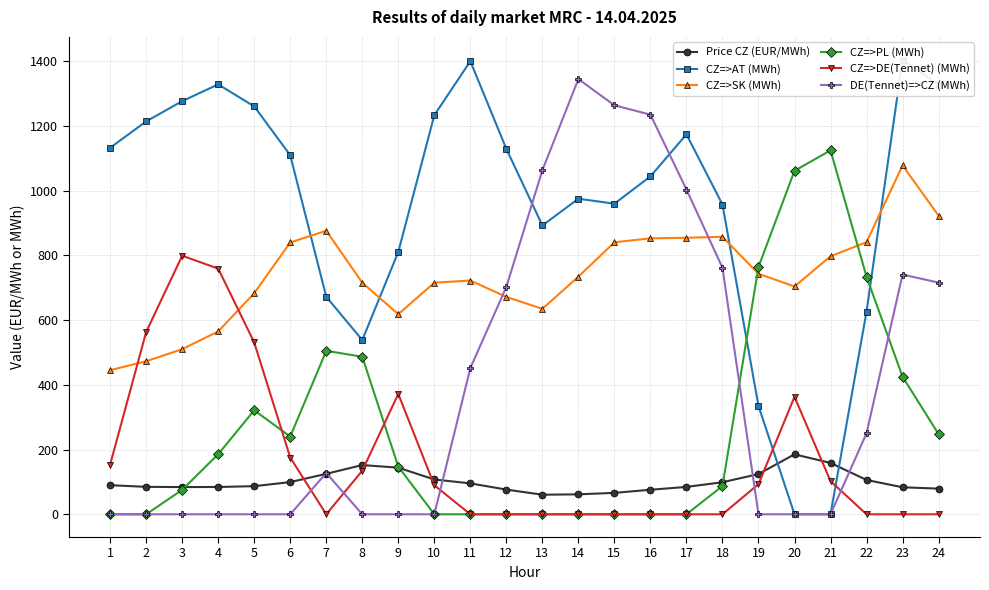

At which category is the sum across all series the highest?

23